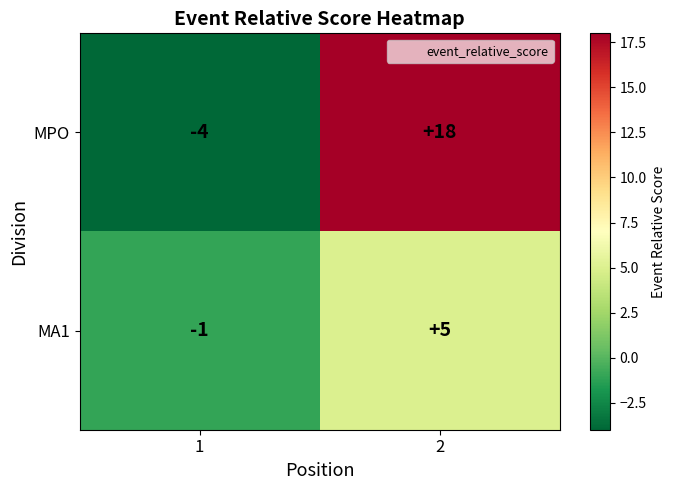

At how many categories does at least one series exceed 0?

1